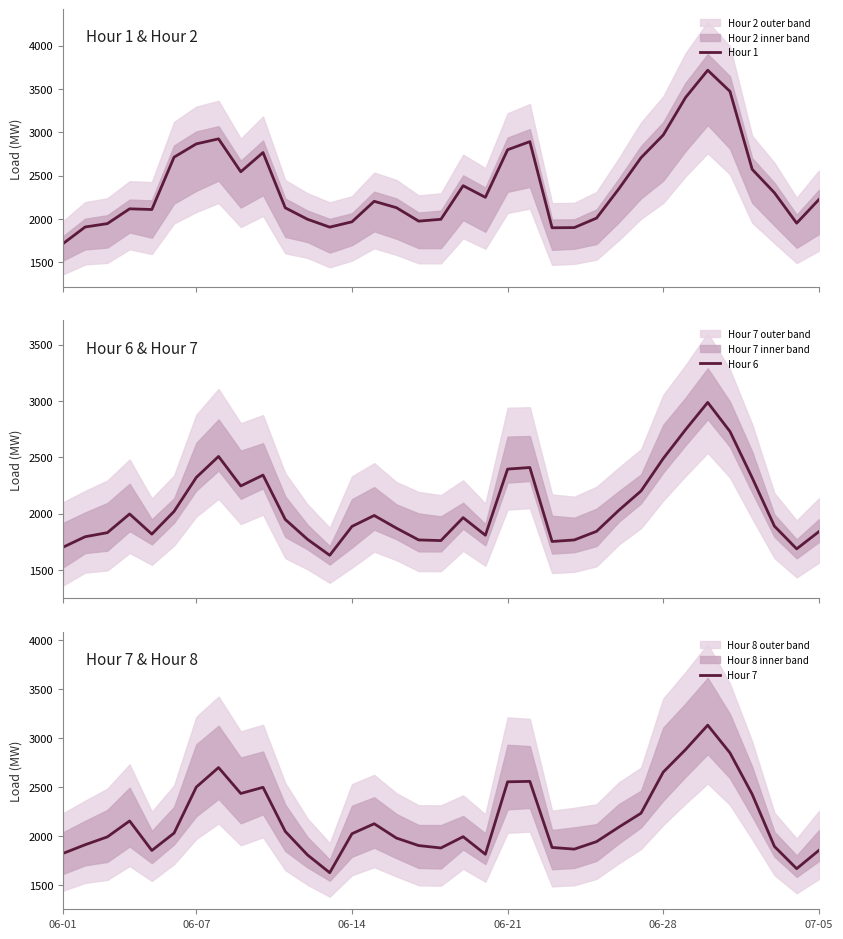

What is the highest value of the Hour 6 series?

2987.8